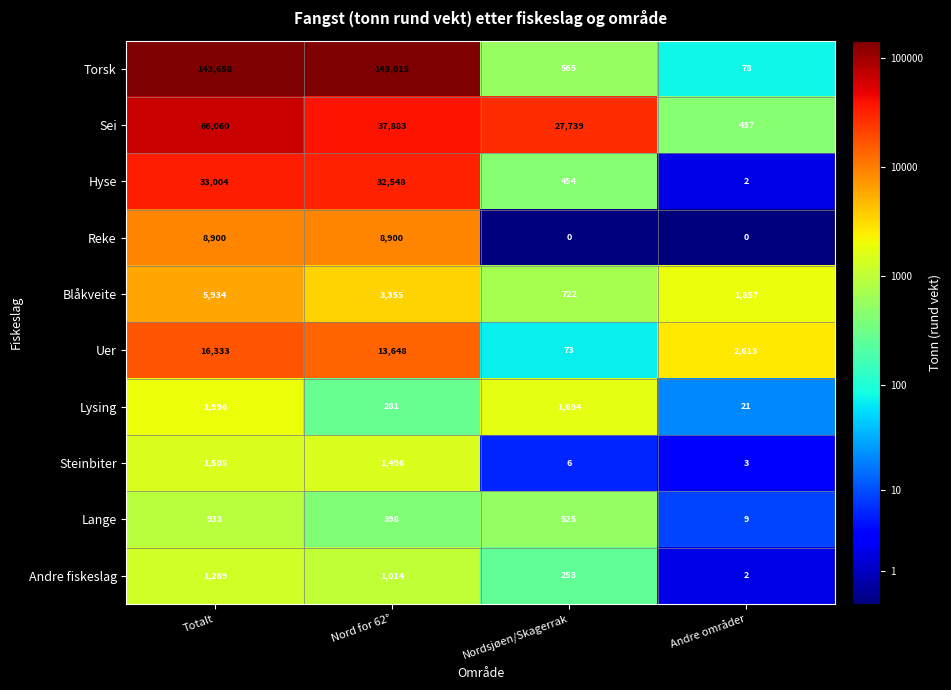

Count the number of data series in this chart.

10